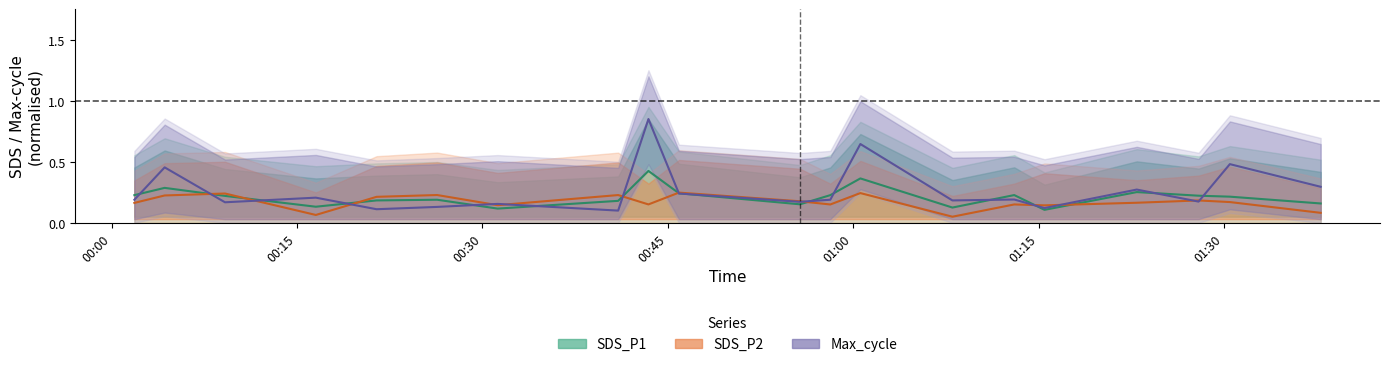

True or false: Max_cycle and SDS_P1 cross at least once.

True